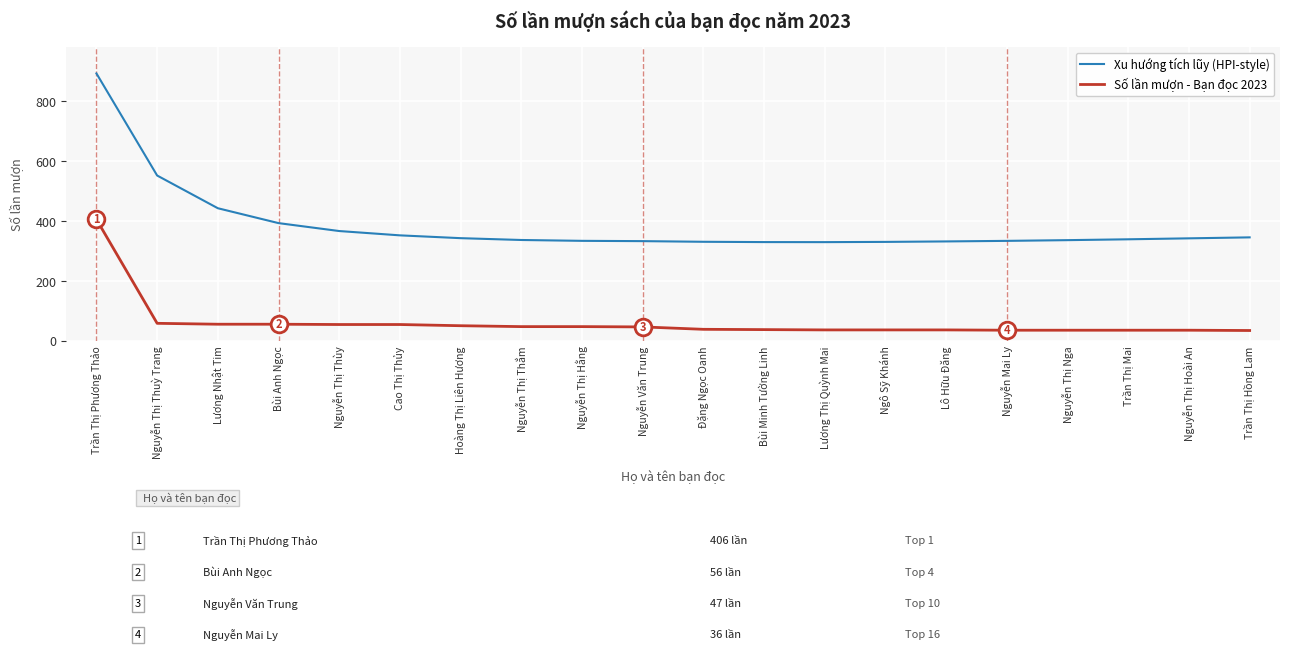

At Cao Thị Thủy, list the series in order from largest to smallest.

Xu hướng tích lũy (HPI-style), Số lần mượn - Bạn đọc 2023